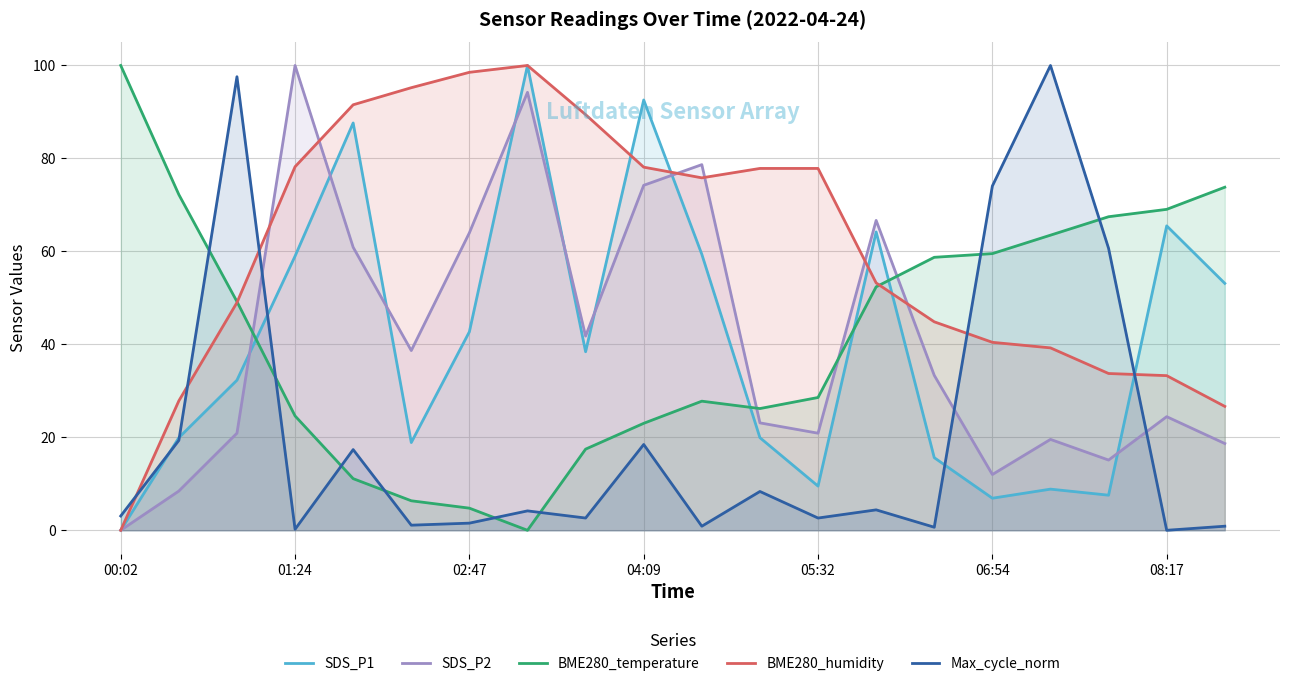

Reading left to right, transcribe all the data shown in this chart.

SDS_P1: 0.0	19.9	32.3	59.0	87.6	18.9	42.7	100.0	38.4	92.6	59.4	19.9	9.5	64.2	15.6	6.9	8.9	7.6	65.5	53.1
SDS_P2: 0.0	8.4	20.9	100.0	60.9	38.7	64.0	94.2	41.8	74.2	78.7	23.1	20.9	66.7	33.3	12.0	19.6	15.1	24.4	18.7
BME280_temperature: 100.0	72.2	49.2	24.6	11.1	6.3	4.8	0.0	17.5	23.0	27.8	26.2	28.6	52.4	58.7	59.5	63.5	67.5	69.0	73.8
BME280_humidity: 0.0	27.8	49.0	78.2	91.5	95.2	98.5	100.0	89.4	78.1	75.8	77.8	77.8	53.2	44.9	40.4	39.2	33.7	33.3	26.7
Max_cycle_norm: 3.1	19.3	97.6	0.2	17.4	1.1	1.5	4.2	2.6	18.5	0.9	8.4	2.6	4.4	0.7	74.1	100.0	60.7	0.0	0.9